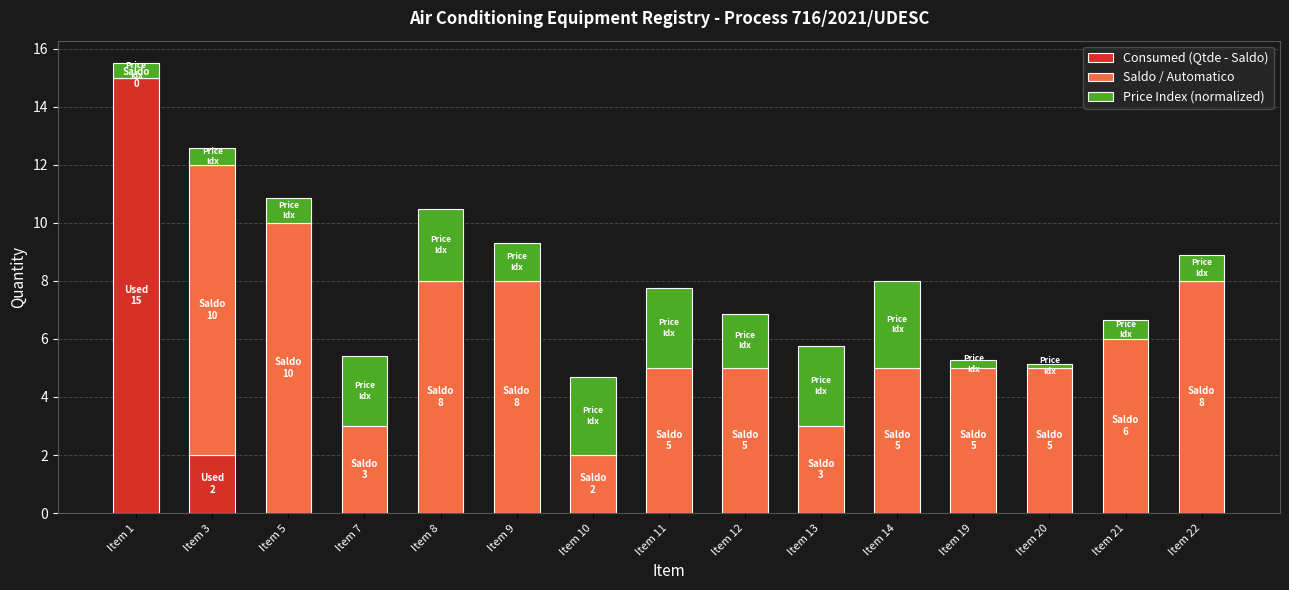

Are the bars grouped side by side (vs. stacked)?

No